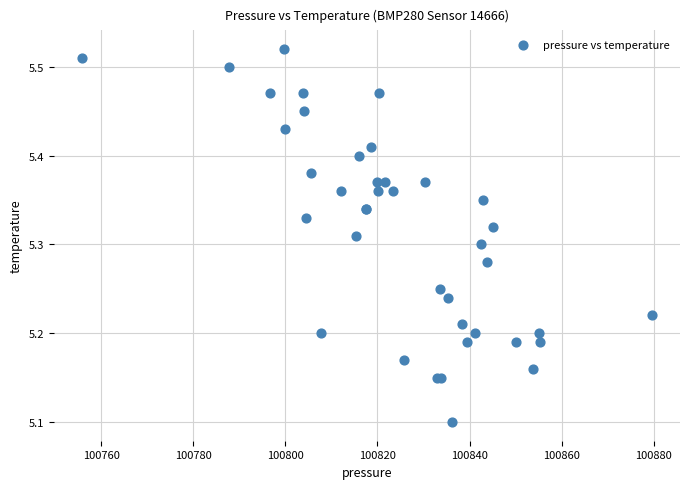

What Y value in the scatter plot is closest to 5?

5.1